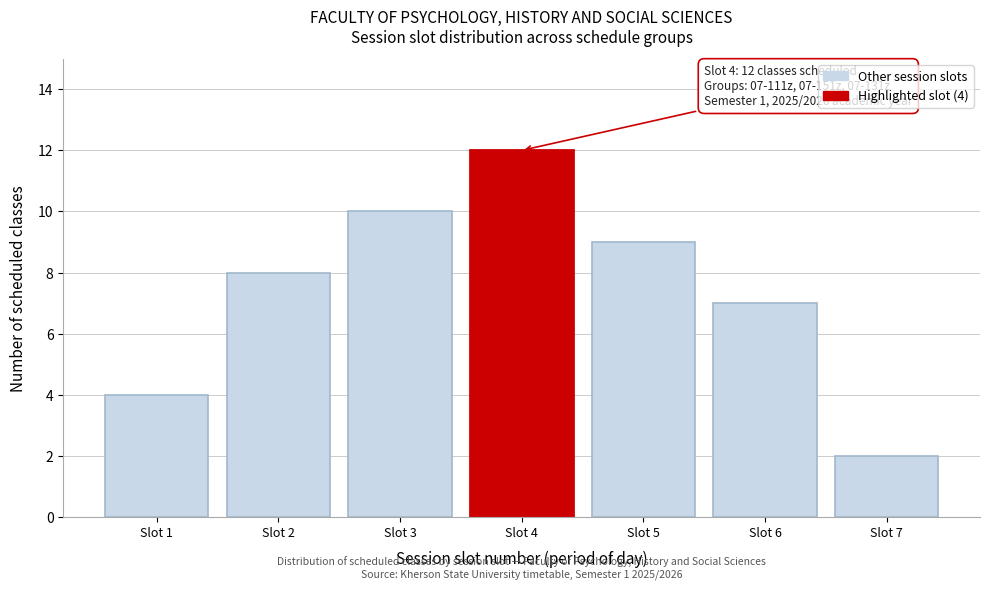

Reading left to right, list all the values displayed in this chart.

Slot 1=4	Slot 2=8	Slot 3=10	Slot 4=12	Slot 5=9	Slot 6=7	Slot 7=2